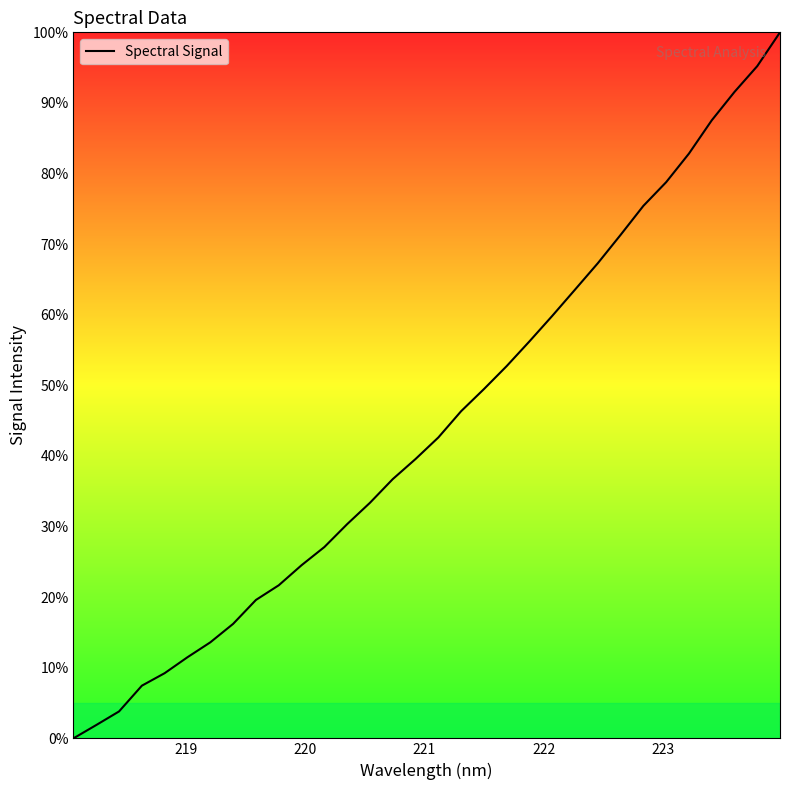

Is this an area chart (filled region under the line)?

No